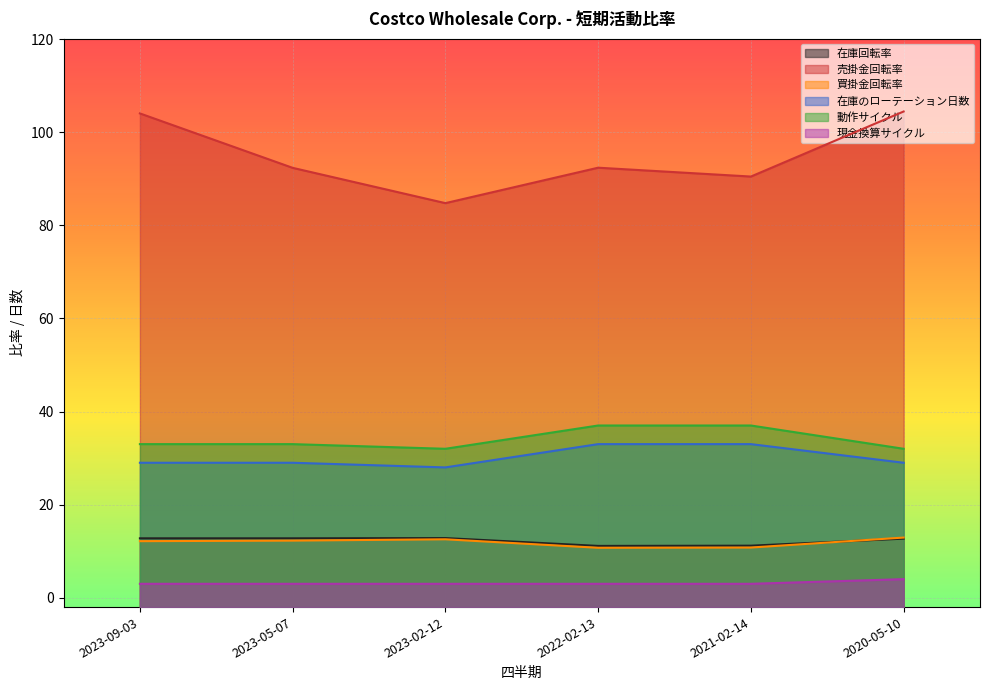

Rank the categories by 現金換算サイクル value from highest to lowest.

2020-05-10, 2023-09-03, 2023-05-07, 2023-02-12, 2022-02-13, 2021-02-14